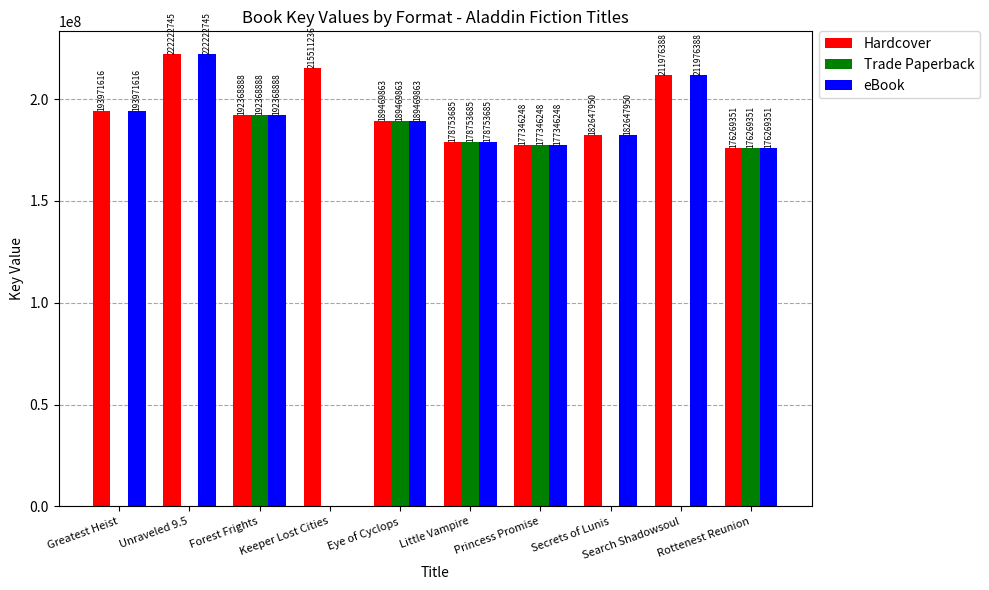

Are the bars grouped side by side (vs. stacked)?

Yes